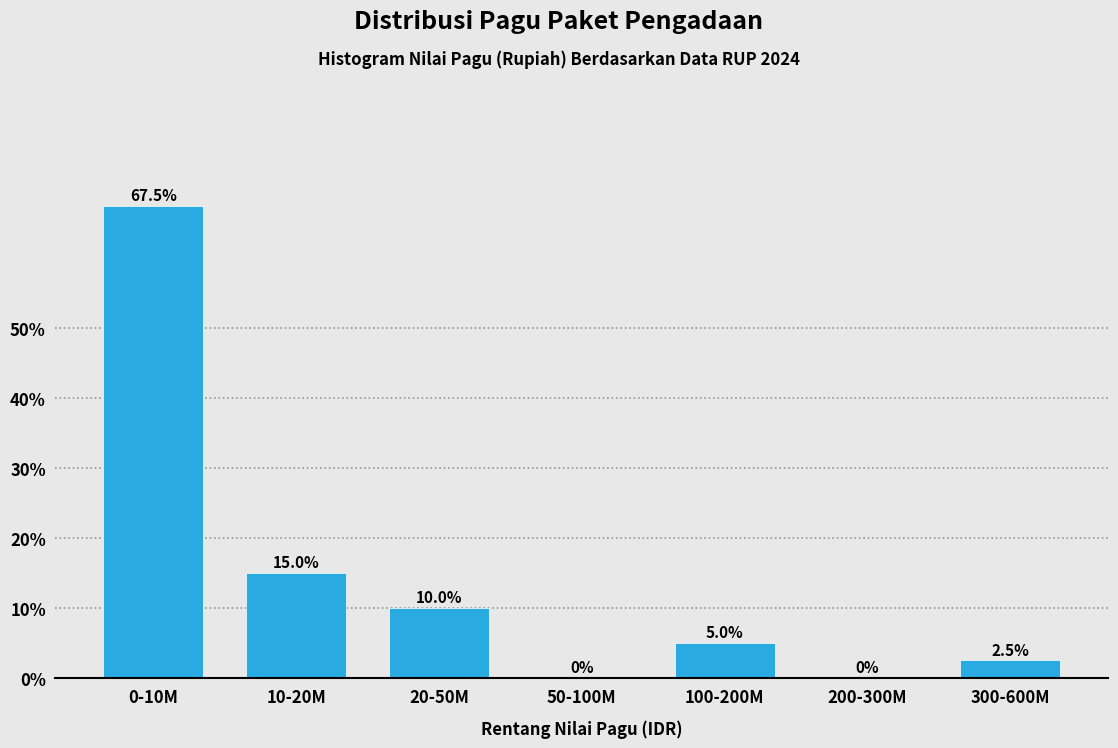

Reading left to right, extract all data points from this chart.

0-10M=67.5	10-20M=15.0	20-50M=10.0	50-100M=0.0	100-200M=5.0	200-300M=0.0	300-600M=2.5